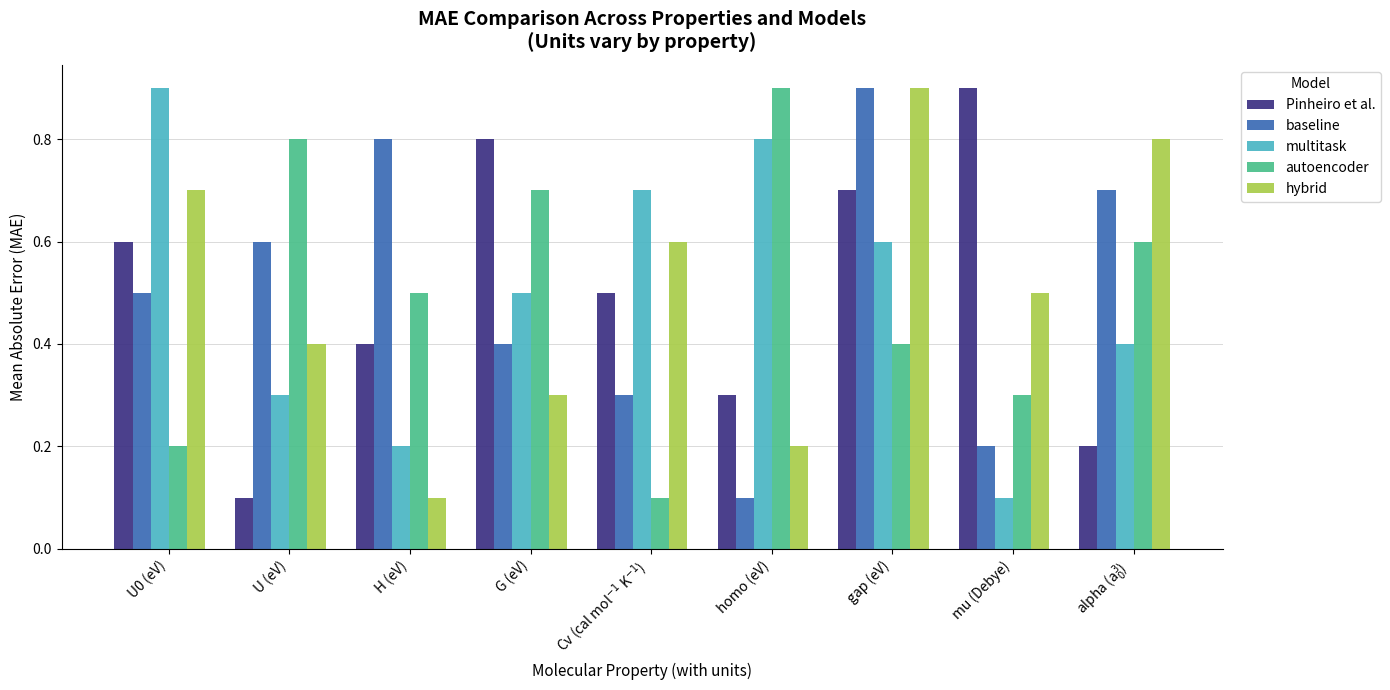

Are the bars grouped side by side (vs. stacked)?

Yes